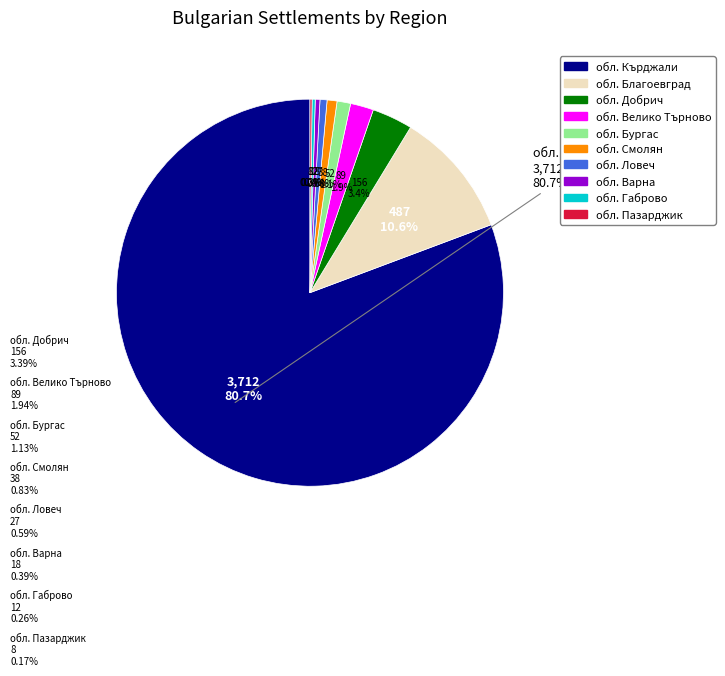

To the nearest percent, what is the difference between the largest and smallest slice percentages?

81%